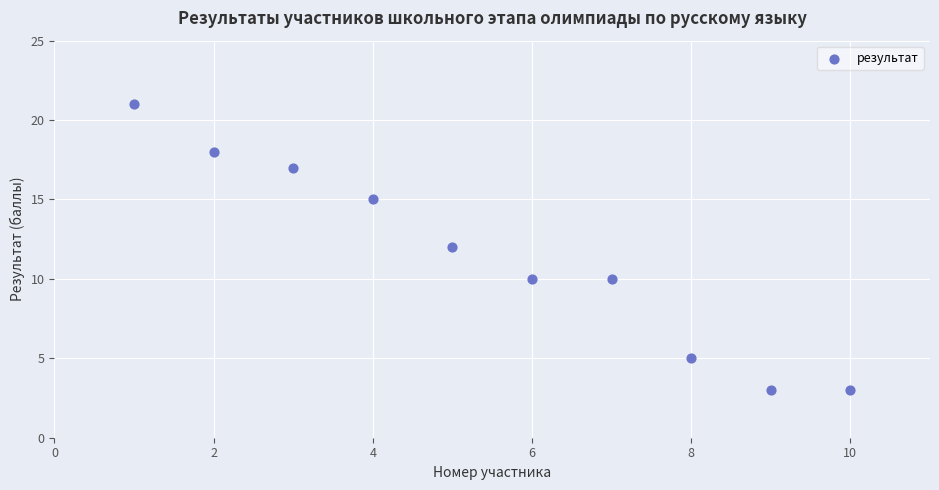

What is the average Y value?

11